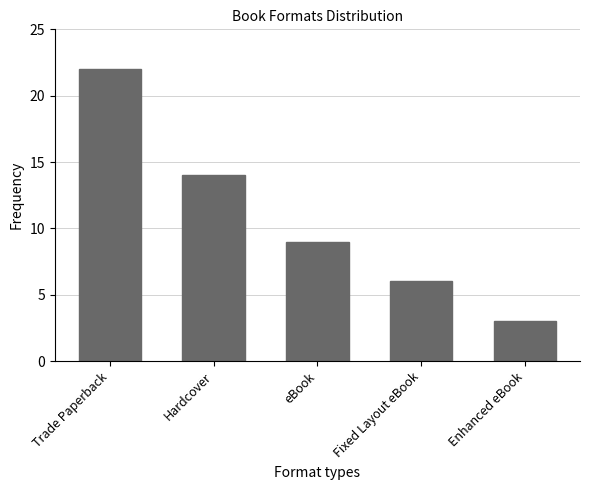

Is it true that the value at Fixed Layout eBook is 10?

False